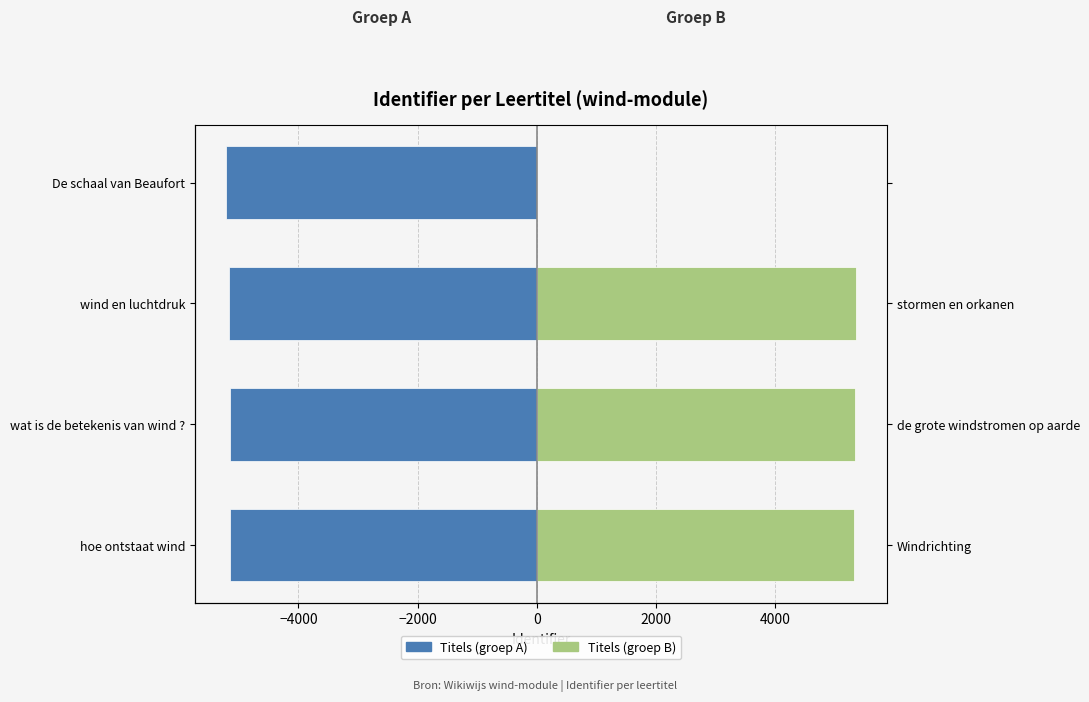

What is the sum of all Titels (groep A) values?

-20688